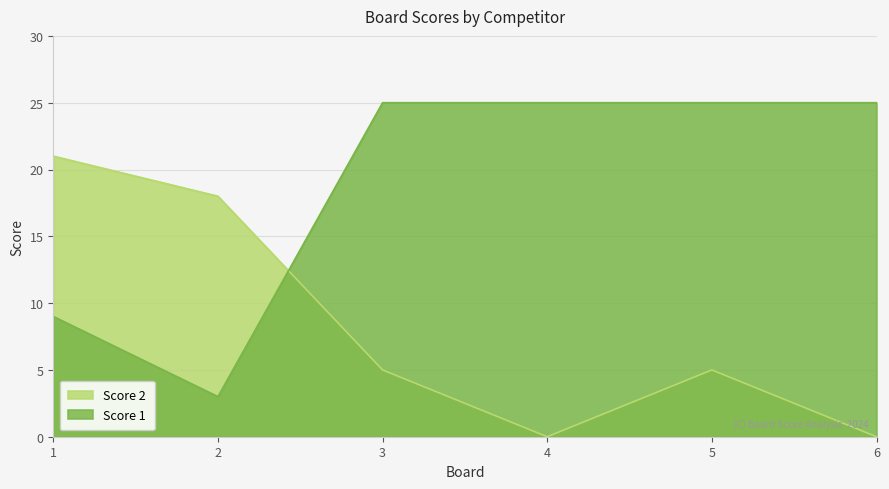

Rank the series by their maximum value, from highest to lowest.

Score 1, Score 2